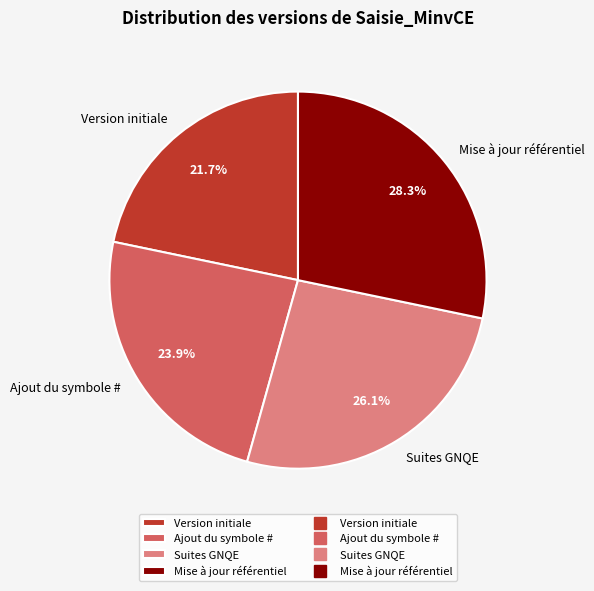

How many slices are in this pie chart?

4